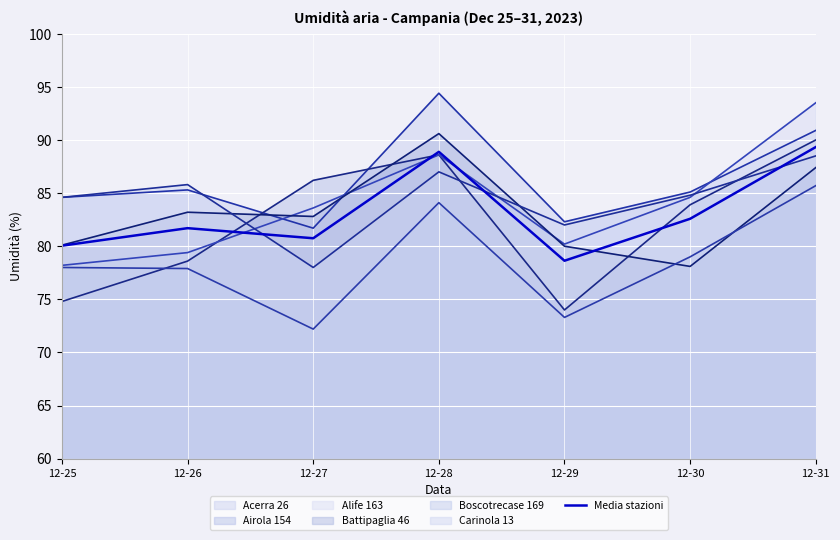

Rank the series at 12-26 from lowest to highest value.

Boscotrecase 169, Airola 154, Alife 163, Battipaglia 46, Acerra 26, Carinola 13